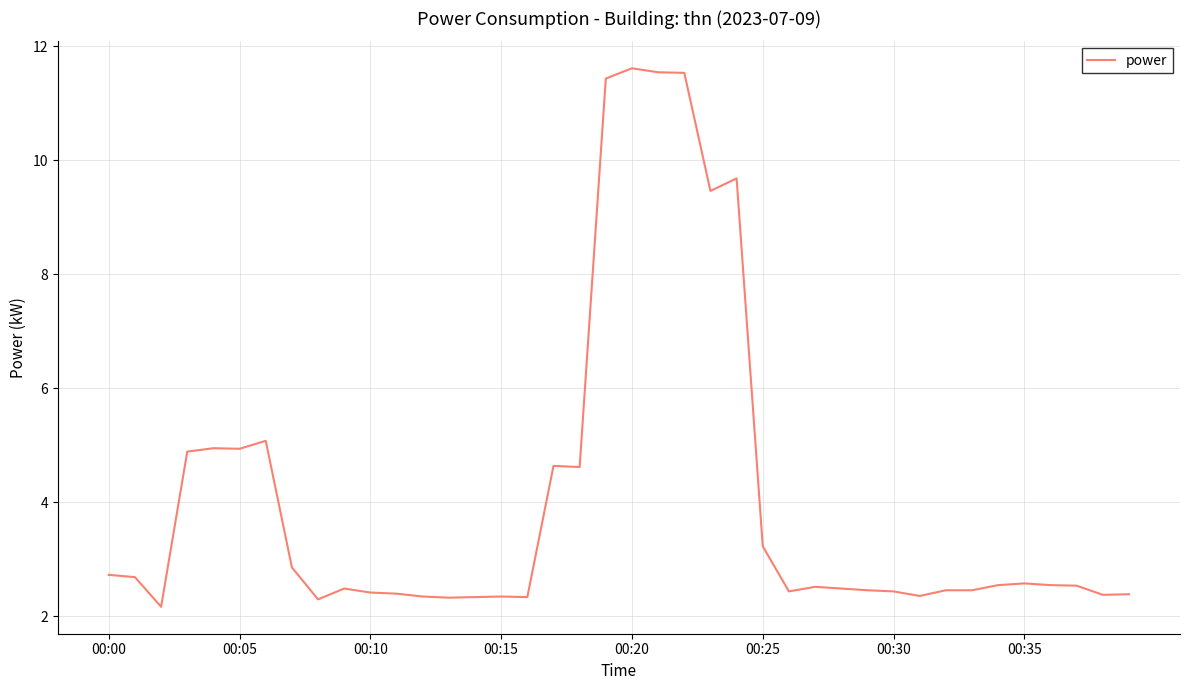

What is the smallest value displayed?

2.2